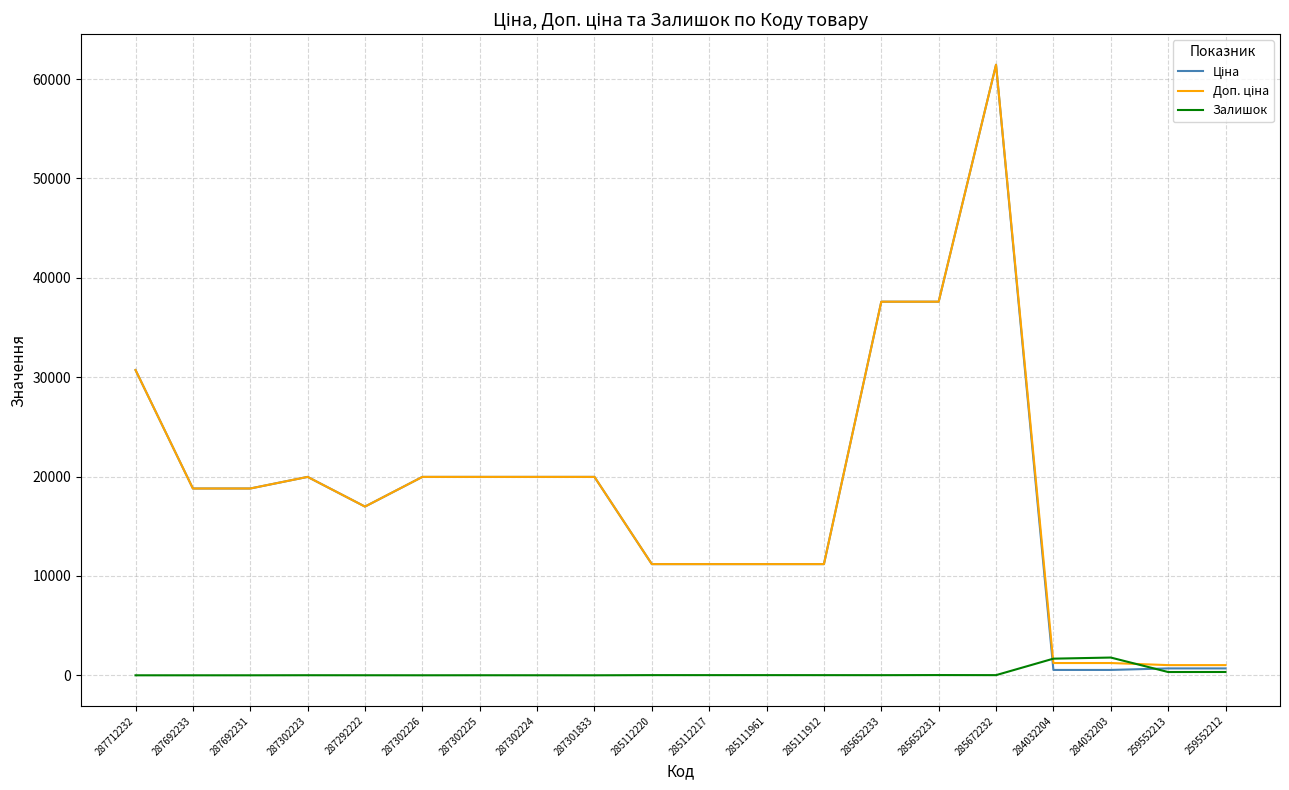

What is the difference between the maximum and minimum values in the Залишок series?

1786.0